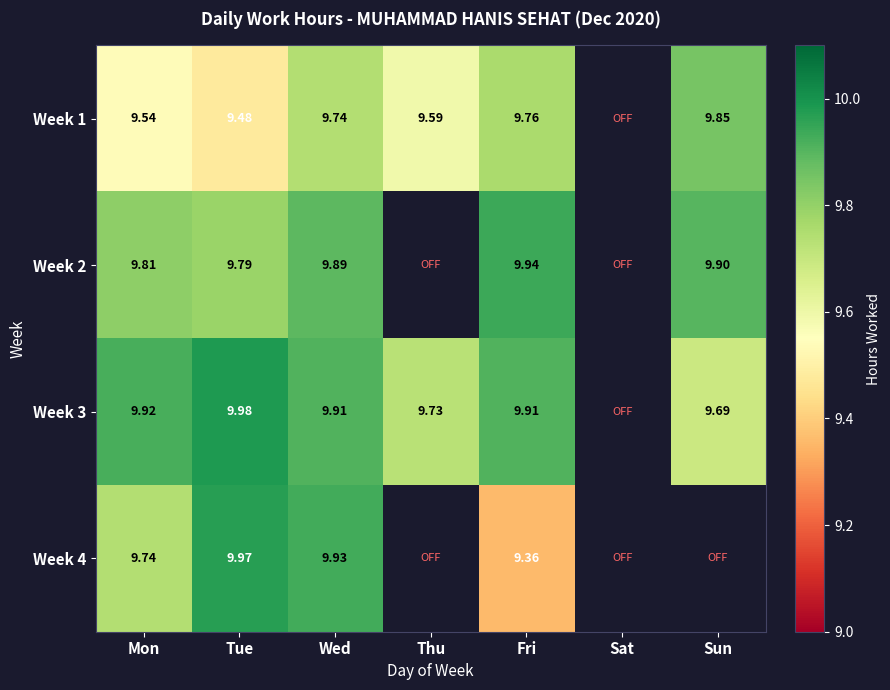

At which label does Week 1 first exceed 9?

Mon